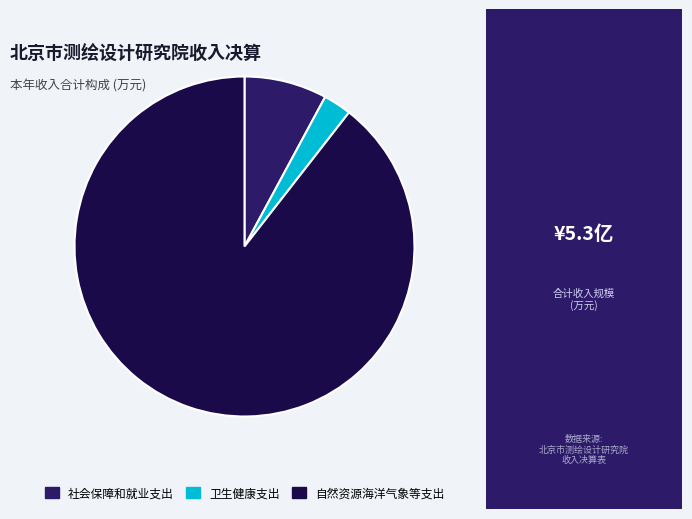

The 自然资源海洋气象等支出 slice represents 89% of the pie. True or false?

True